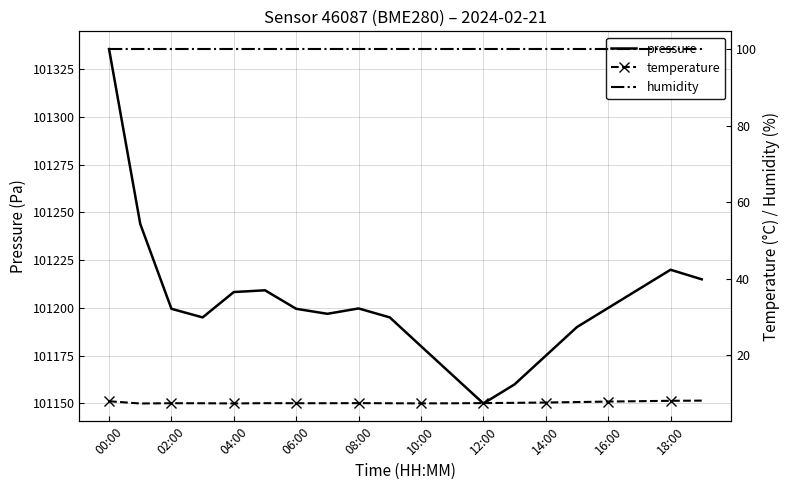

True or false: pressure has a value of 25273.2 at 06:00.

False